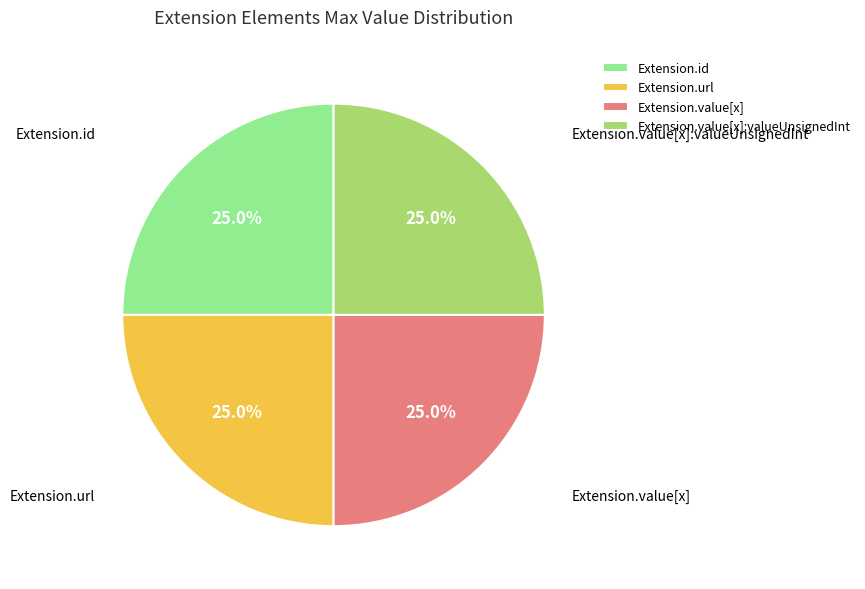

What is the ratio of the value at Extension.value[x]:valueUnsignedInt to the value at Extension.id?

1.0